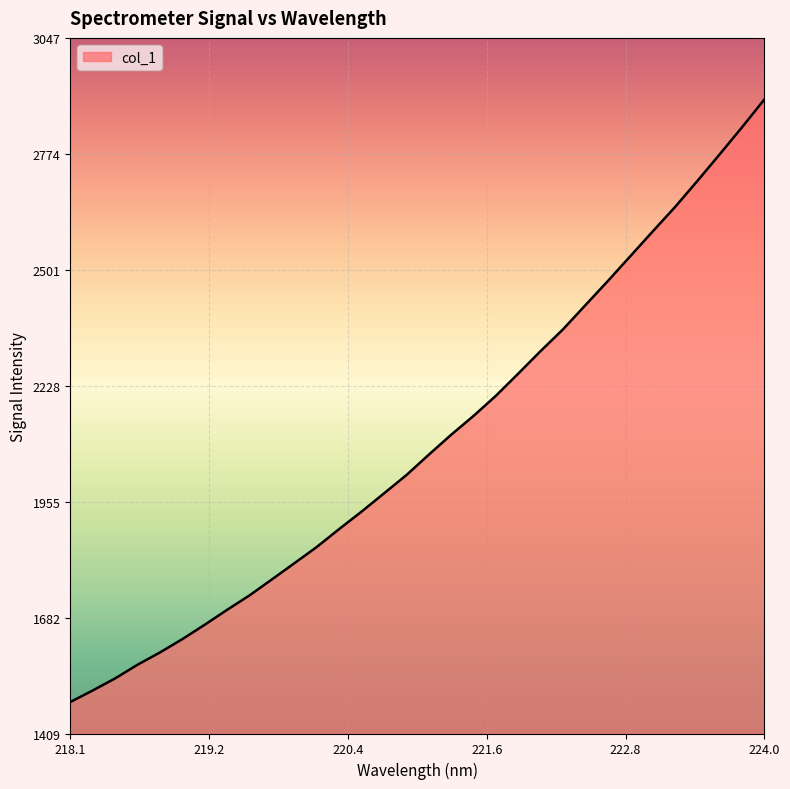

What is the greatest value displayed?

2901.8